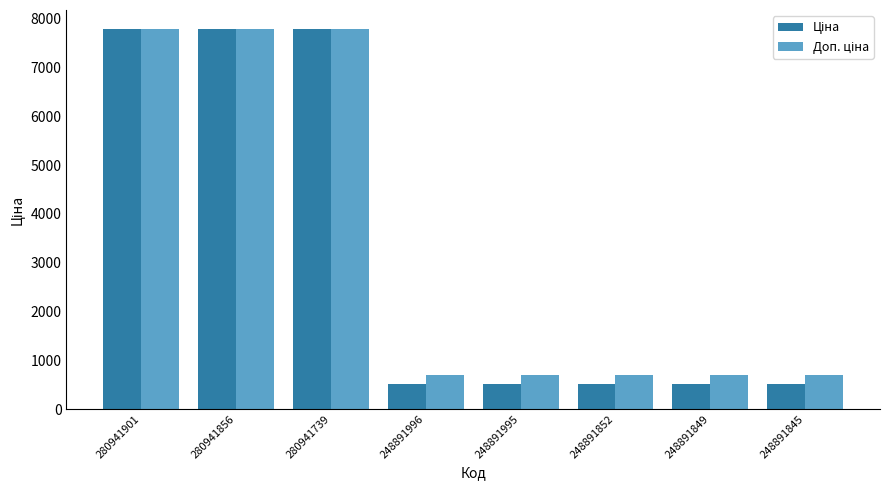

What is the spread (max minus min) of values at 248891849?

183.2